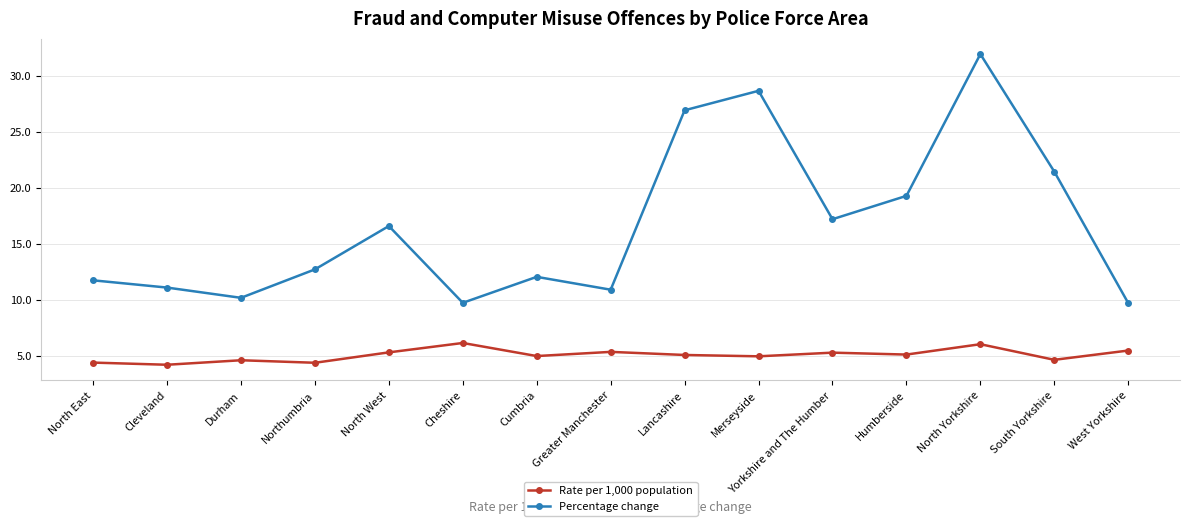

Does the chart display data point markers on the line(s)?

Yes